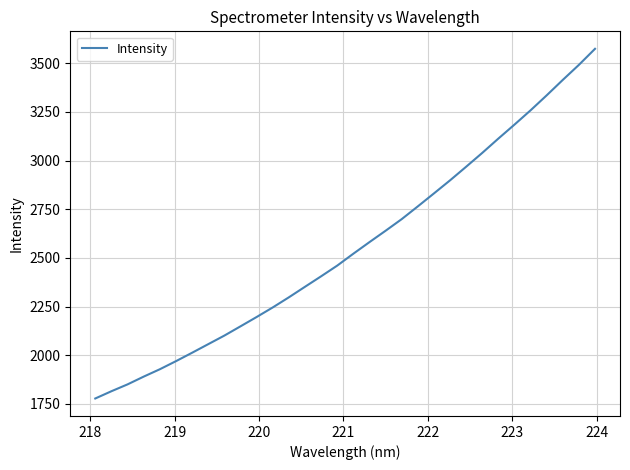

What is the difference between the maximum and minimum values?

1796.9